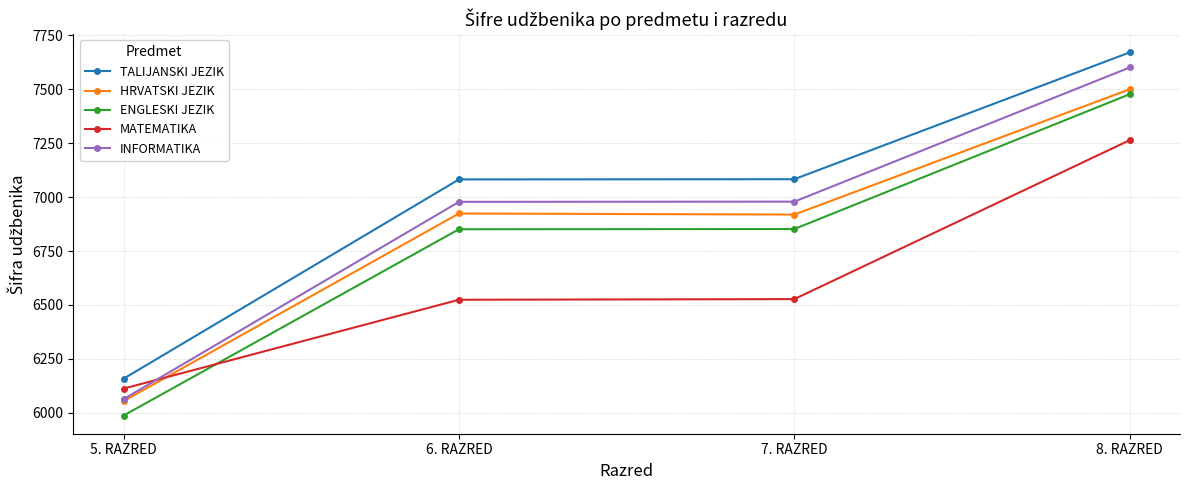

True or false: HRVATSKI JEZIK has more than 1 interior local peaks.

False